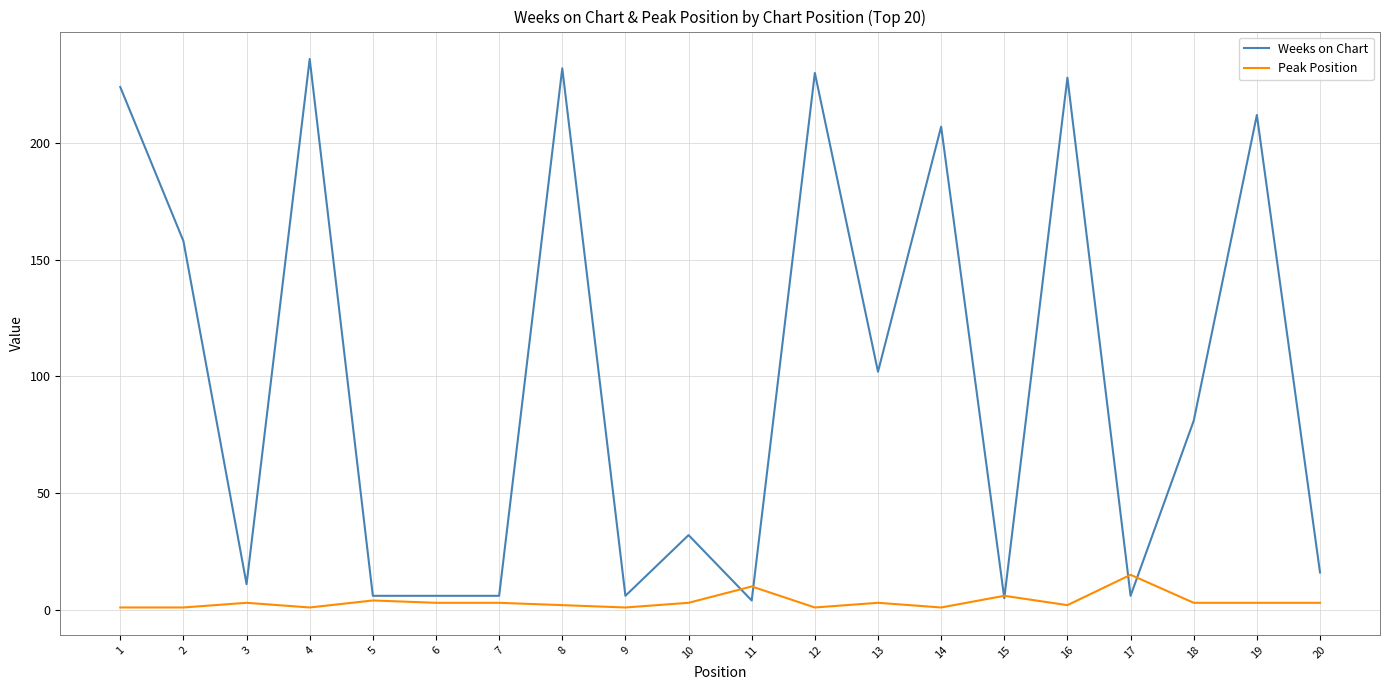

The value of Weeks on Chart at 19 is 212. True or false?

True